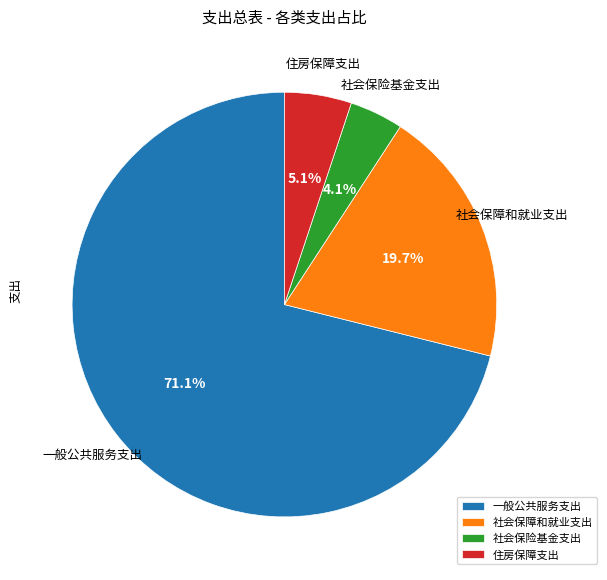

To the nearest percent, what is the combined percentage of 住房保障支出 and 社会保障和就业支出?

25%